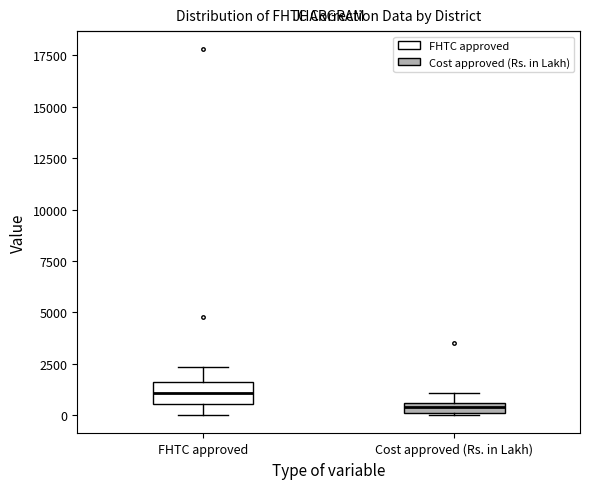

Which box has the lowest median line?

Cost approved (Rs. in Lakh)